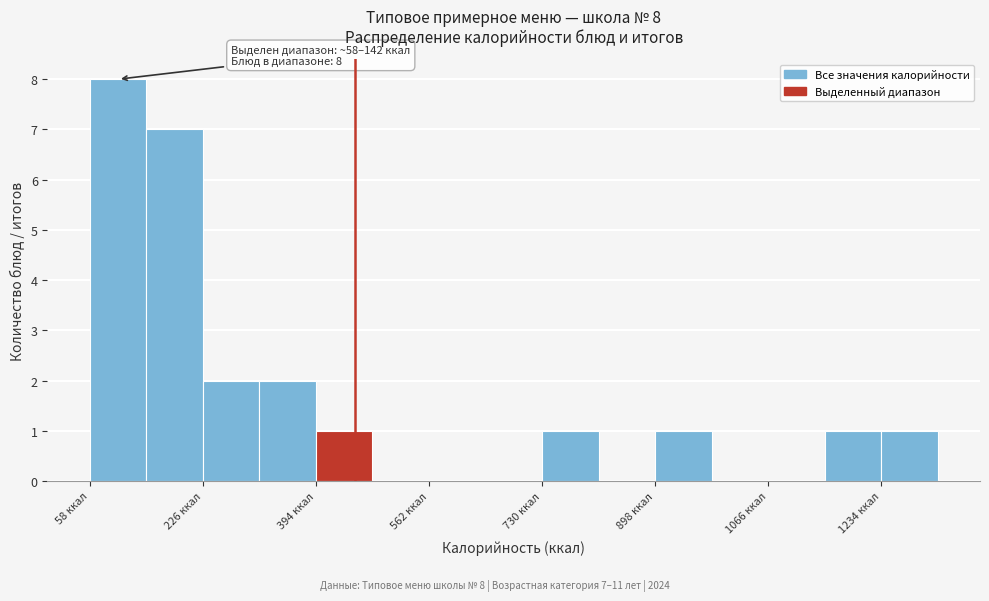

Over which range of the x-axis is the bar tallest?

60 to 140